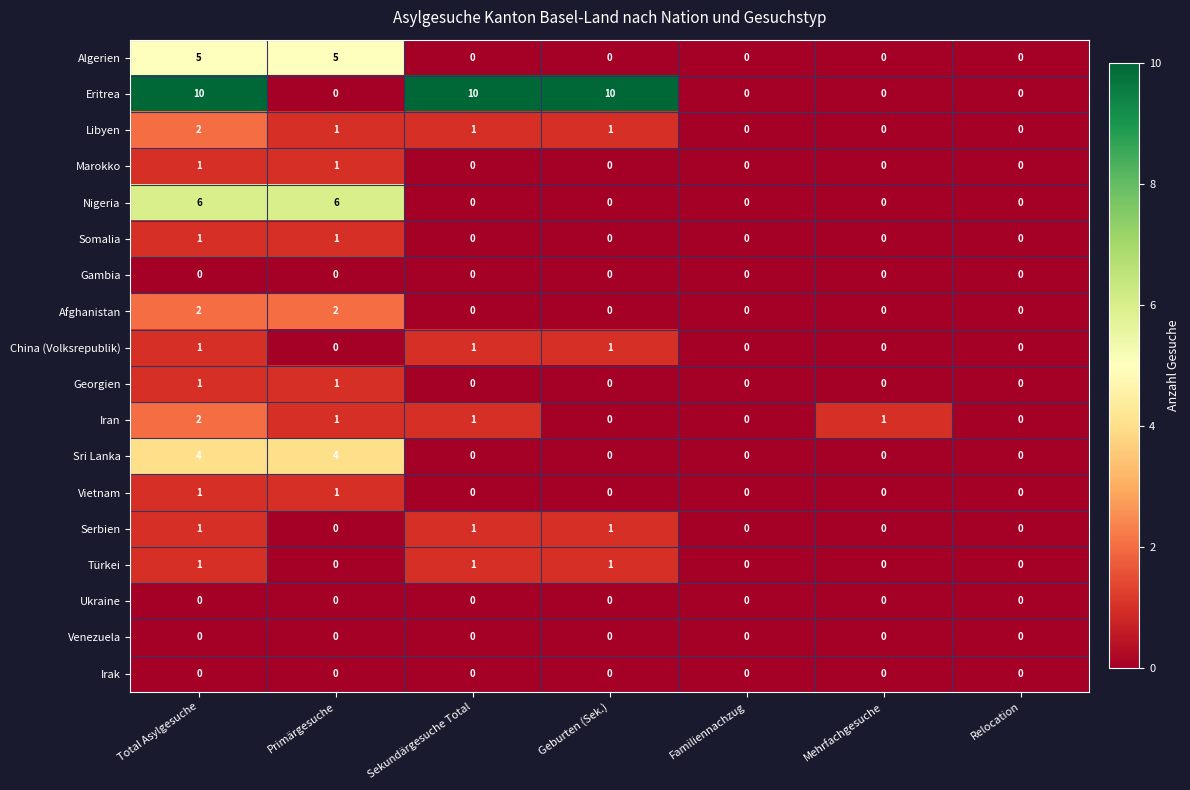

Read the Eritrea value at Sekundärgesuche Total.

10